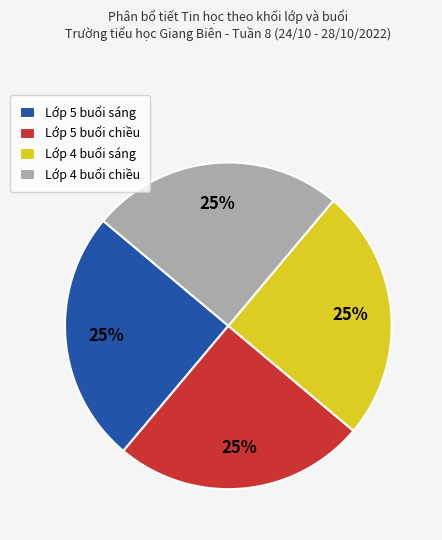

To the nearest percent, what is the difference between the largest and smallest slice percentages?

0%